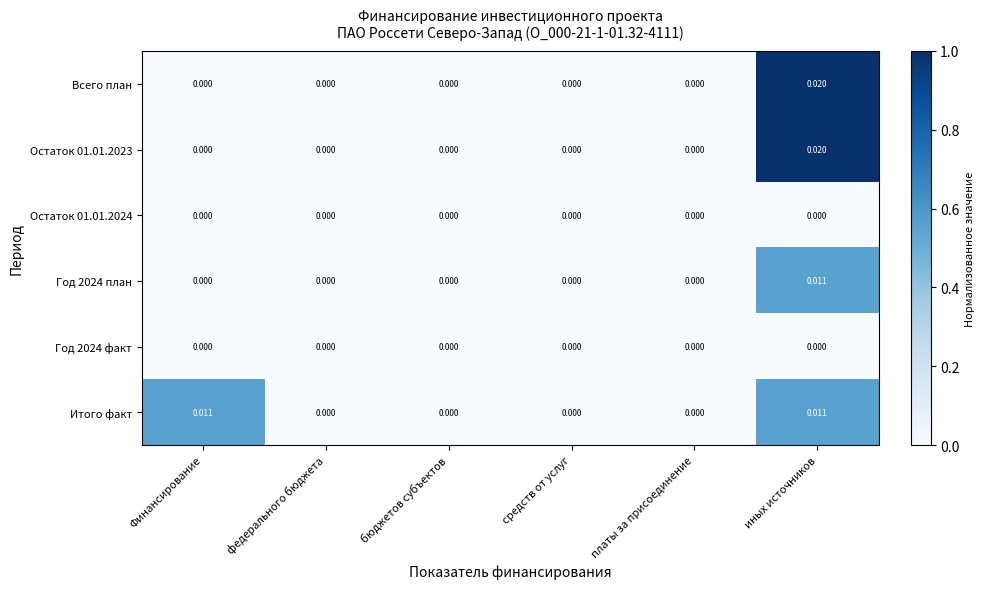

At which category is the sum across all series the highest?

иных источников